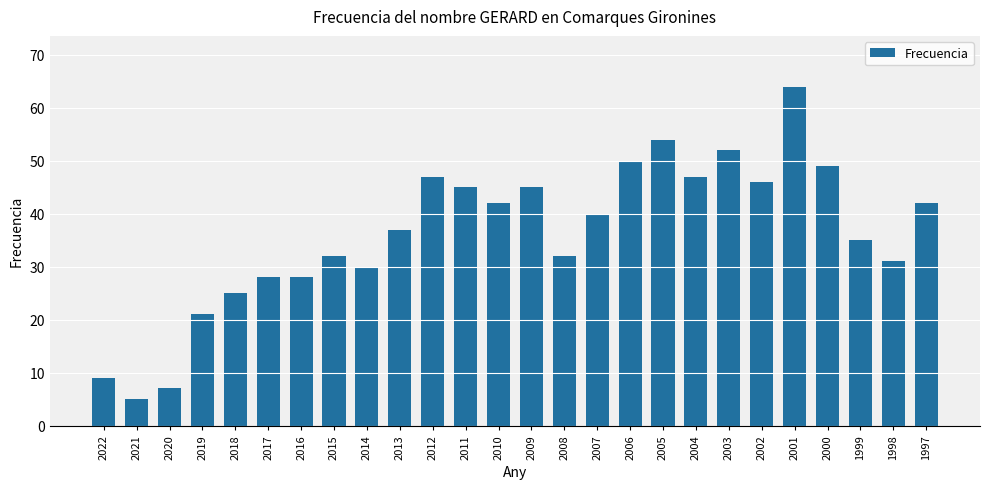

Does the chart contain stacked bars?

No